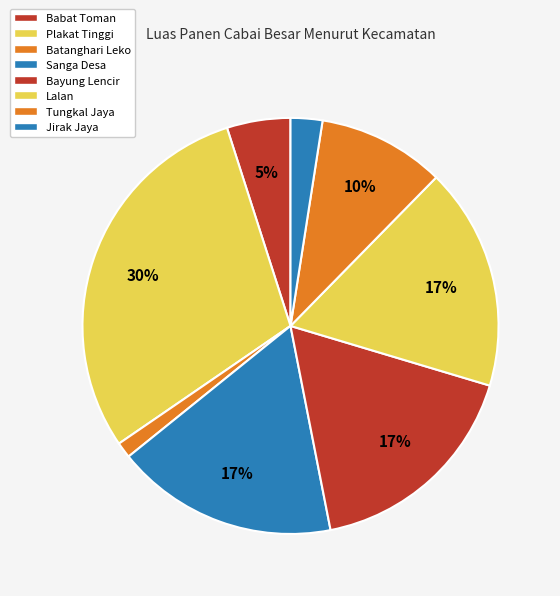

True or false: Tungkal Jaya accounts for 10% of the total.

True